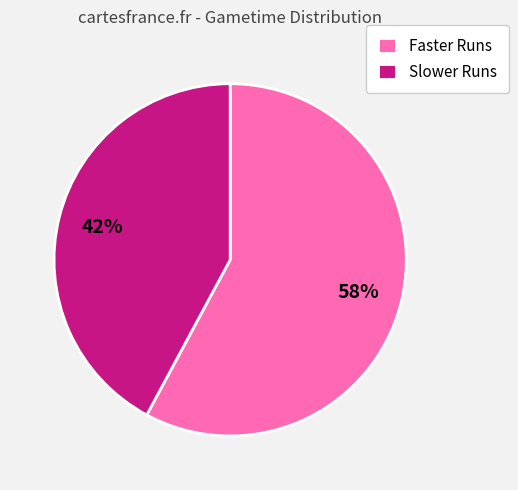

Between Faster Runs and Slower Runs, which is larger?

Faster Runs